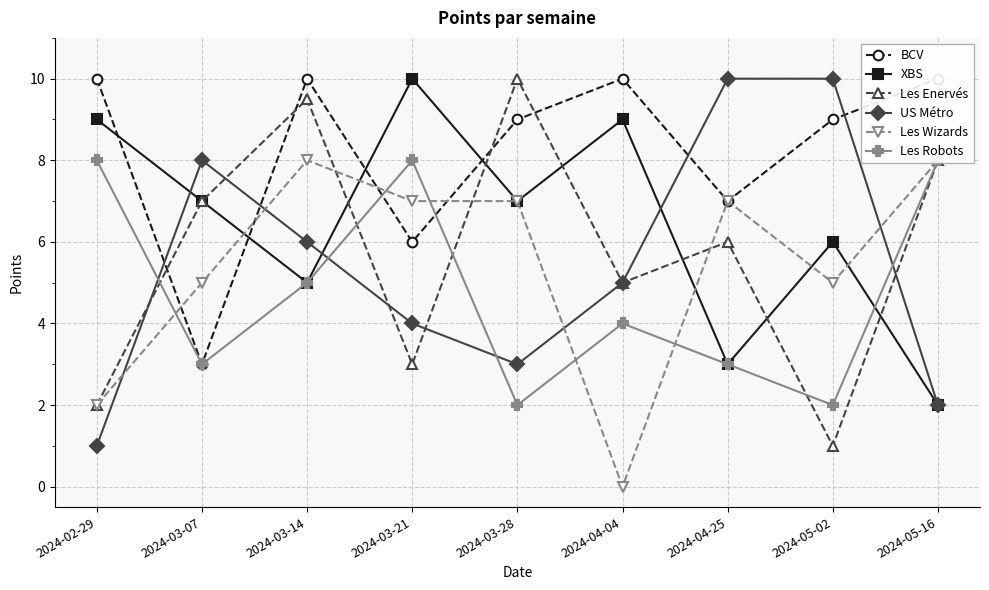

Which series changed the most between 2024-02-29 and 2024-04-25?

US Métro